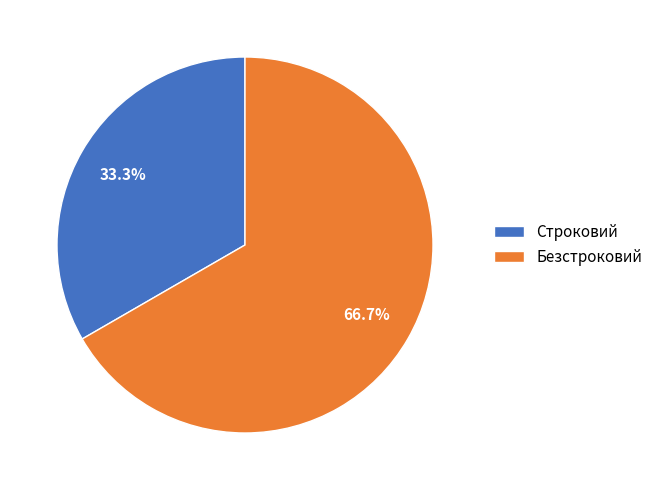

How many slices are in this pie chart?

2